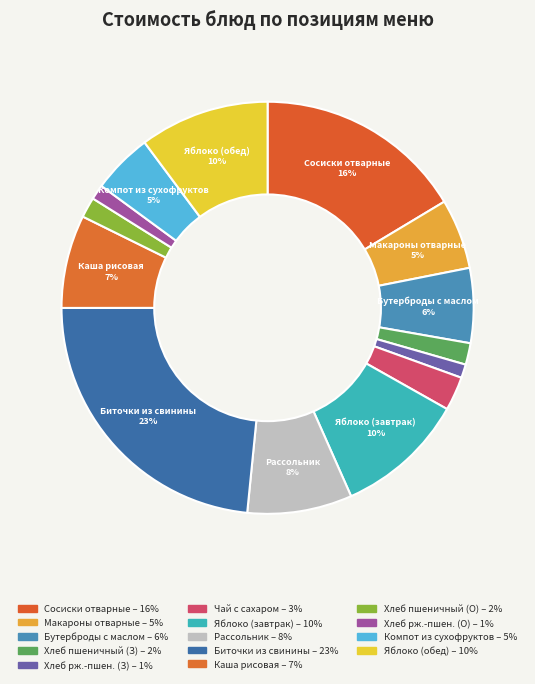

How many segments does this pie chart have?

14